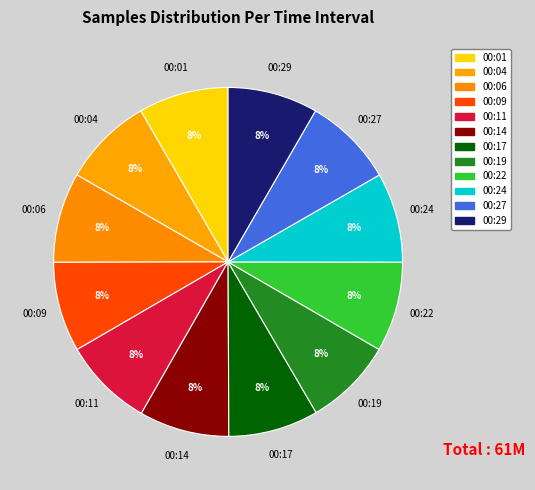

Does 00:17 account for over 50% of the chart?

No